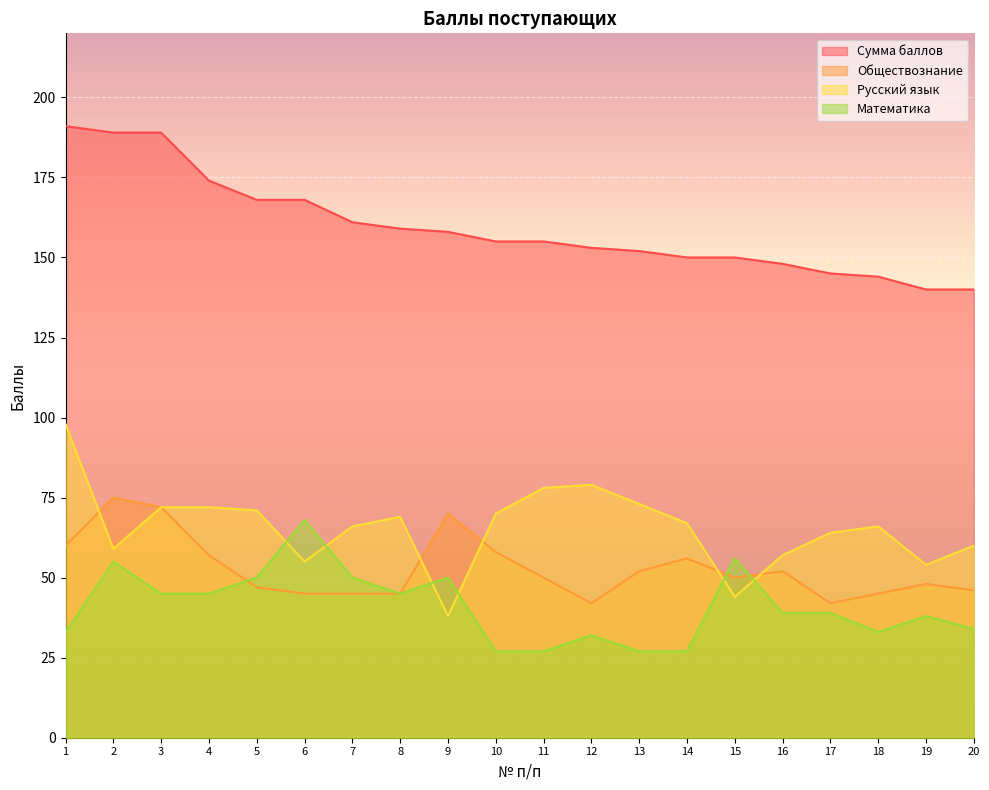

Which has a higher value, 3 or 10?

3